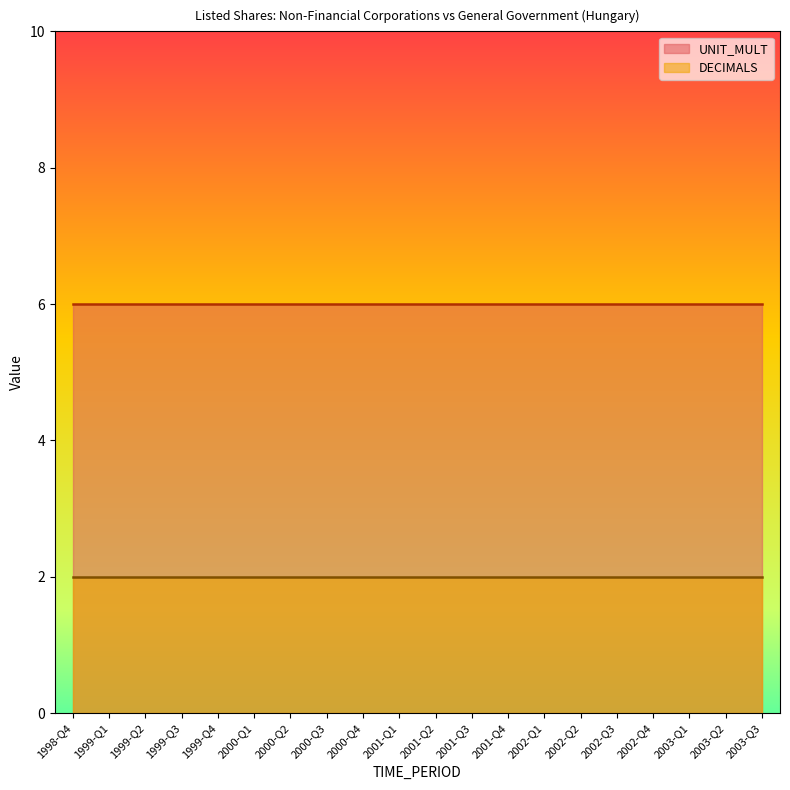

True or false: UNIT_MULT has more than 2 points higher than both neighbors.

False